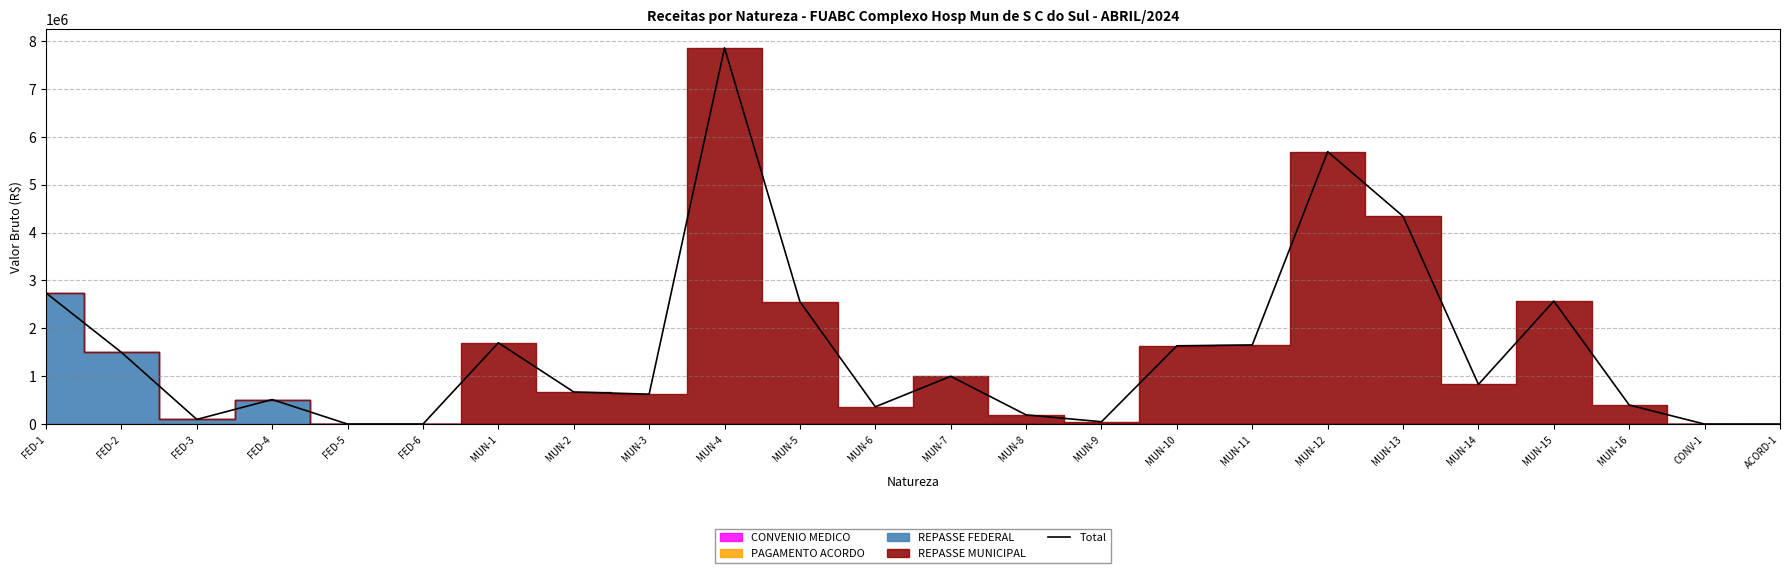

Reading right to left, transcribe all the data shown in this chart.

ACORD-1=482.4	CONV-1=2017.6	MUN-16=400000.0	MUN-15=2570166.5	MUN-14=830782.2	MUN-13=4340170.5	MUN-12=5689105.6	MUN-11=1654365.4	MUN-10=1636457.1	MUN-9=51481.5	MUN-8=194804.5	MUN-7=1000000.0	MUN-6=363542.9	MUN-5=2557980.6	MUN-4=7856296.7	MUN-3=627113.1	MUN-2=672886.9	MUN-1=1700000.0	FED-6=2469.3	FED-5=2378.9	FED-4=514654.3	FED-3=100000.0	FED-2=1500000.0	FED-1=2740188.6